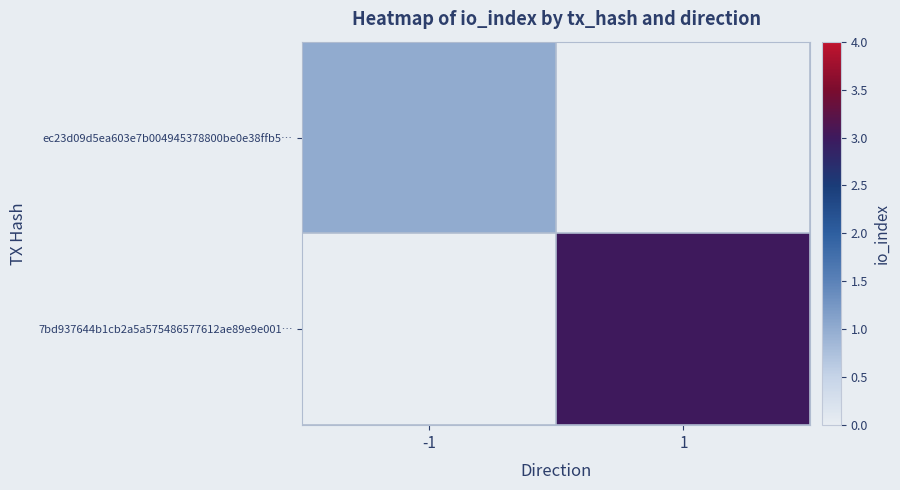

Which category has the highest value across all series?

1